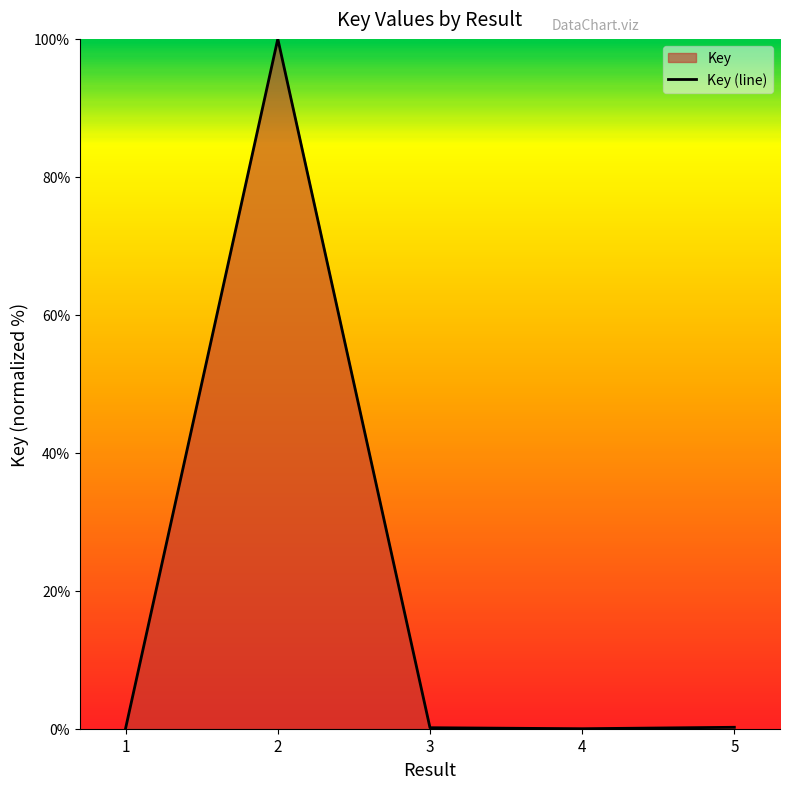

Which category has the highest value across all series?

2